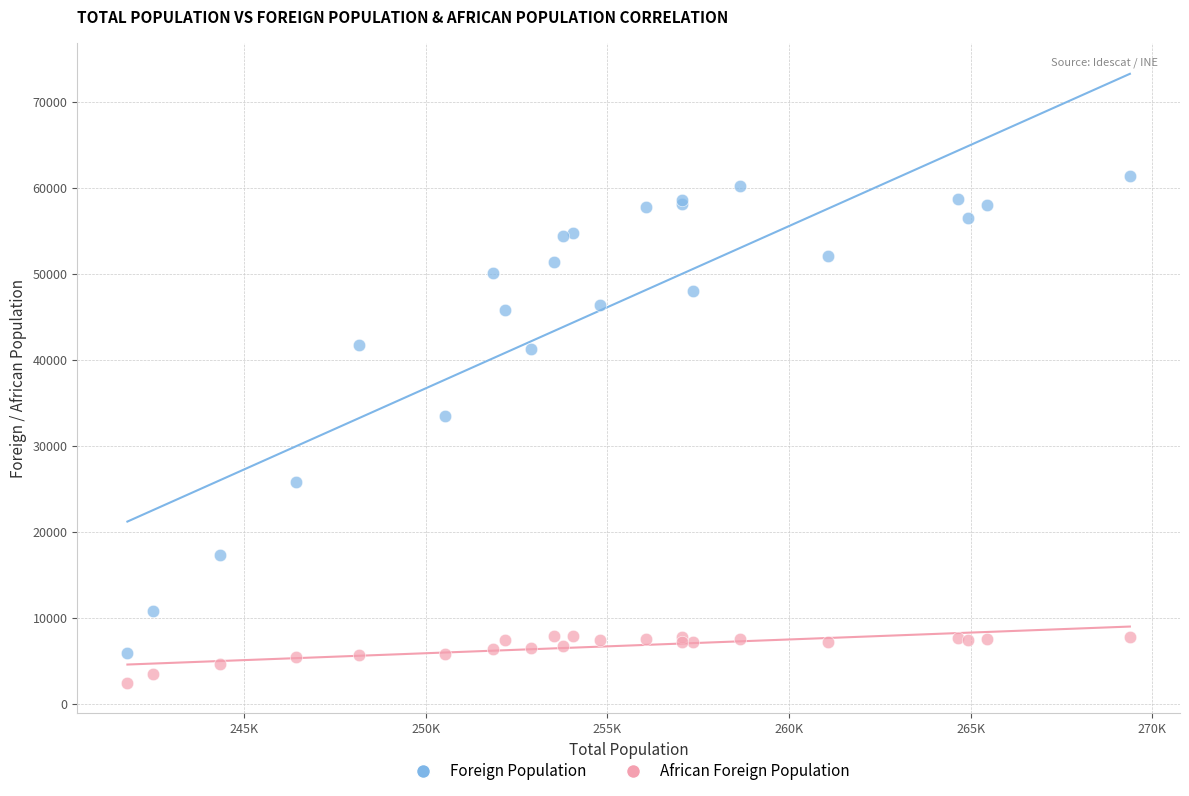

Across all series, what Y value is closest to 31882?

33458